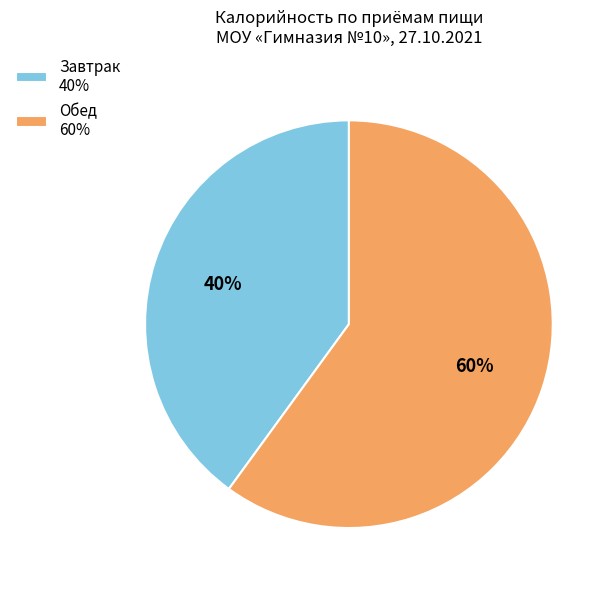

To the nearest percent, what portion does Завтрак represent?

40%